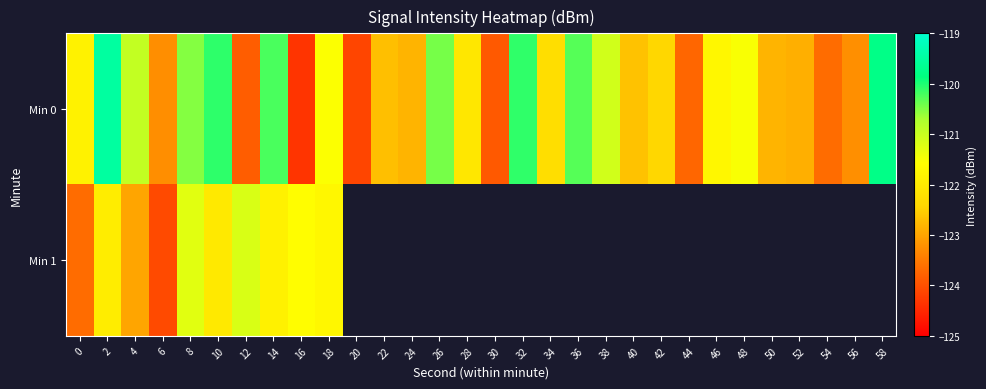

At which category is the sum across all series the highest?

2